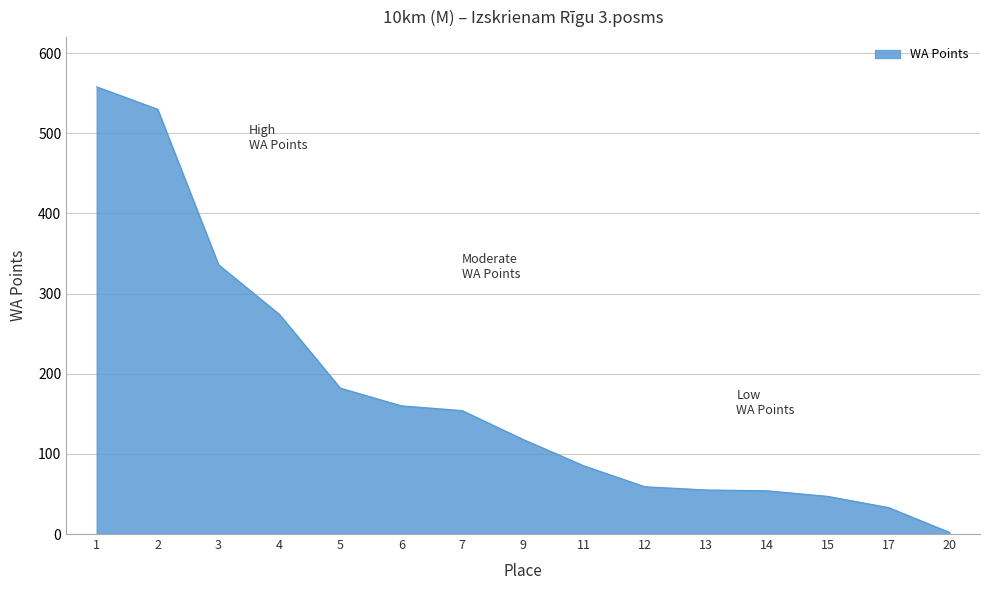

What is the change in value from 5 to 13?

-127